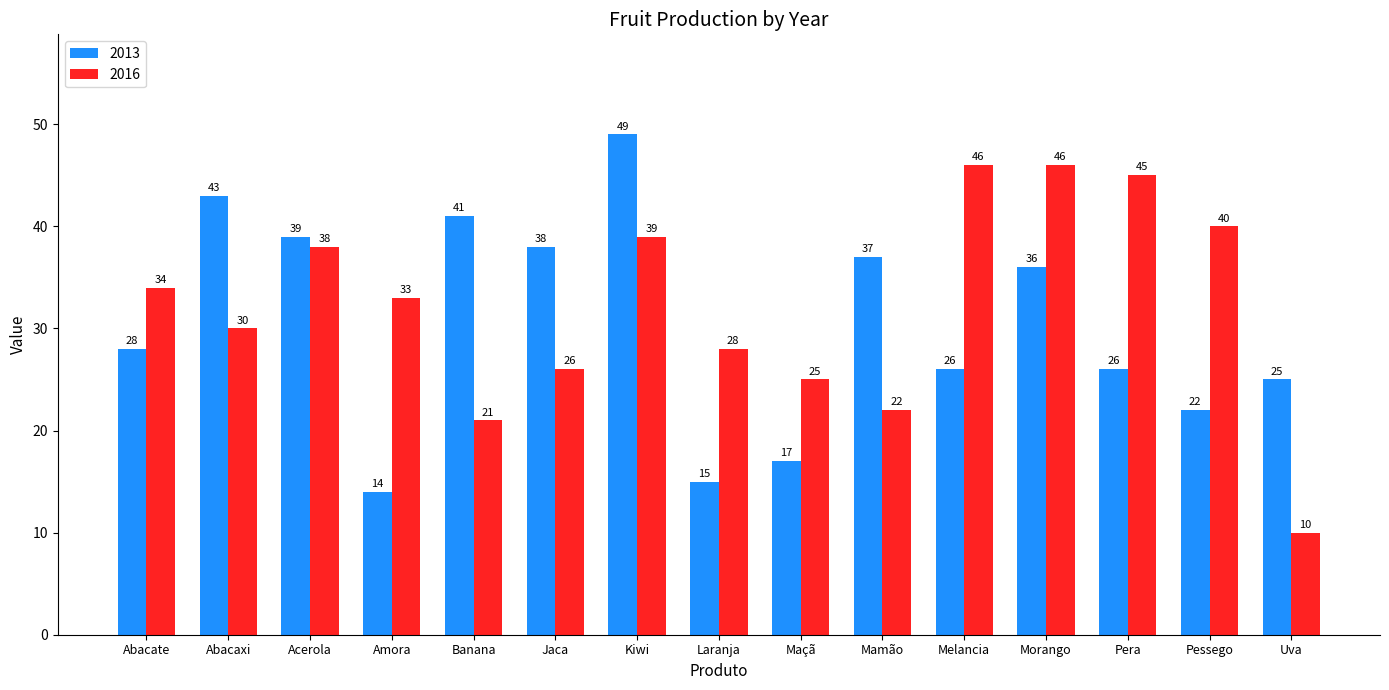

At how many categories does at least one series exceed 17?

15